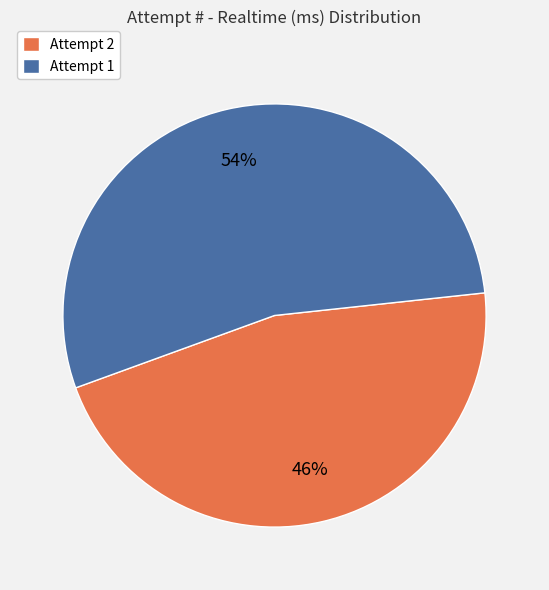

Which slice is the largest?

Attempt 1